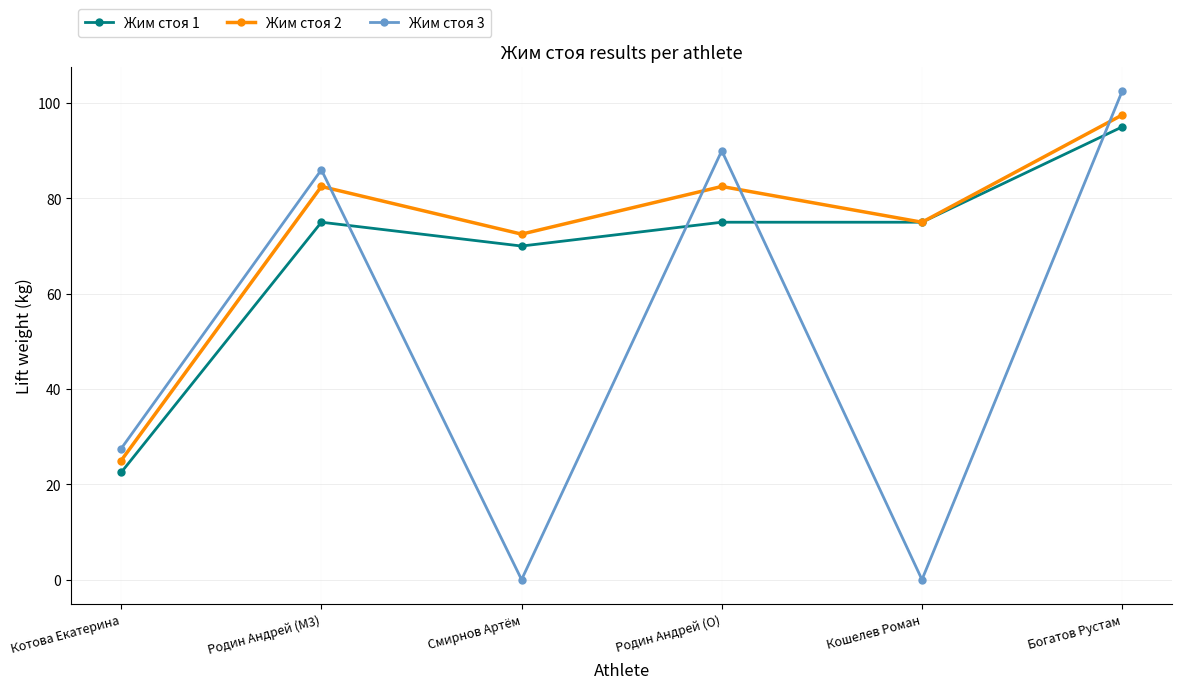

What is the average value of the Жим стоя 3 series?

51.0